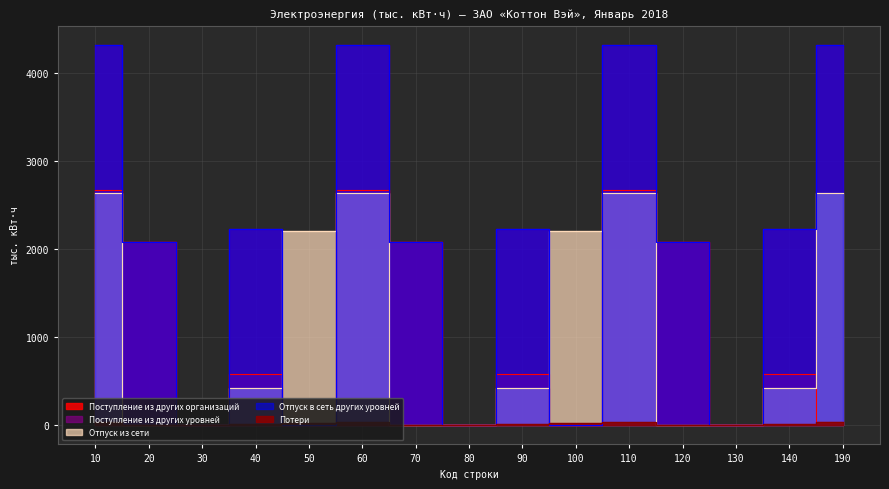

Is it true that Отпуск из сети equals 0.0 at 130?

True